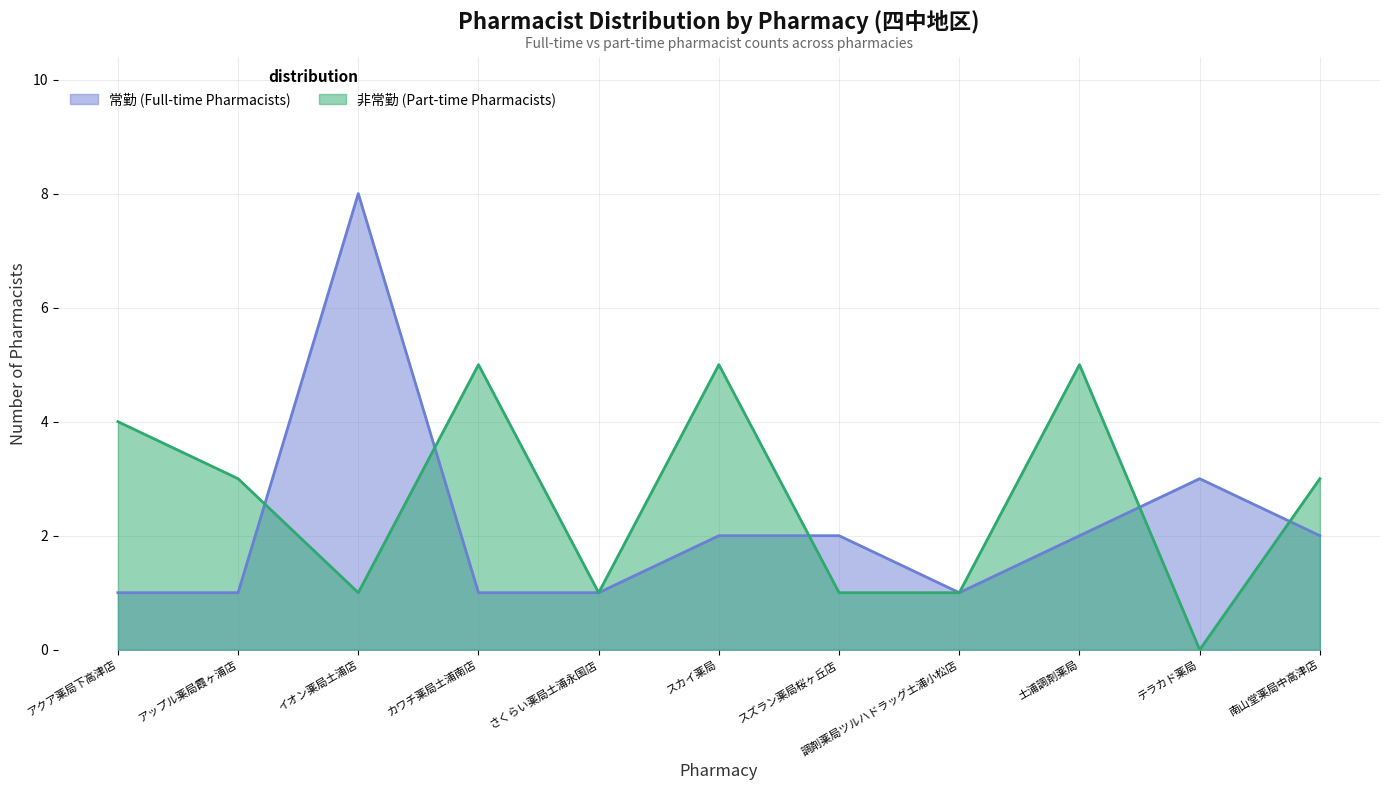

True or false: 非常勤 (Part-time Pharmacists) has more than 2 points higher than both neighbors.

True